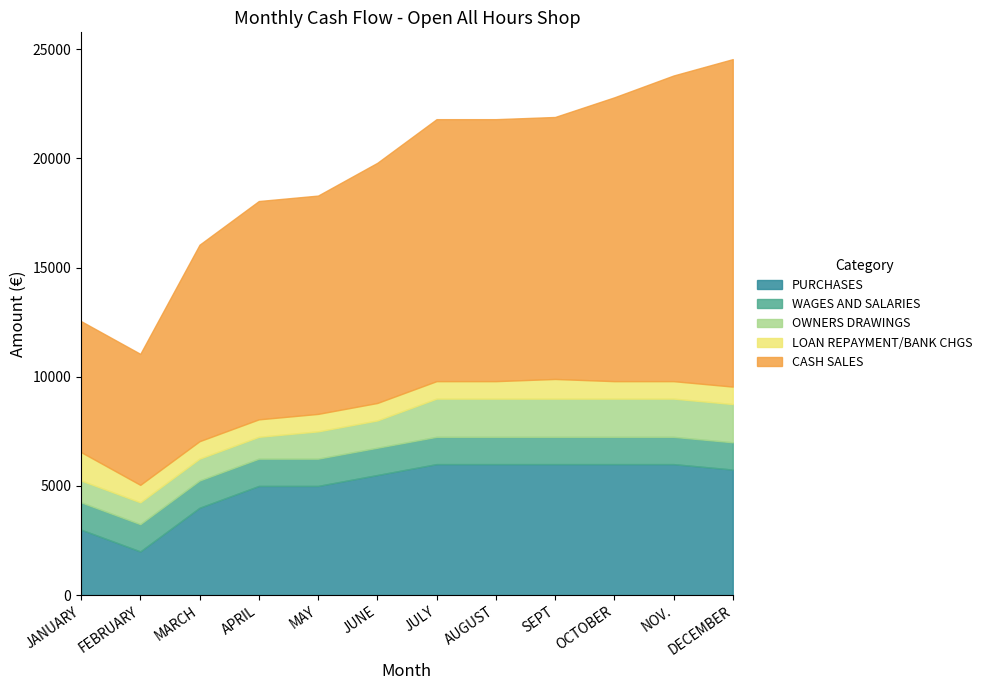

What is the maximum value shown in the chart?

15000